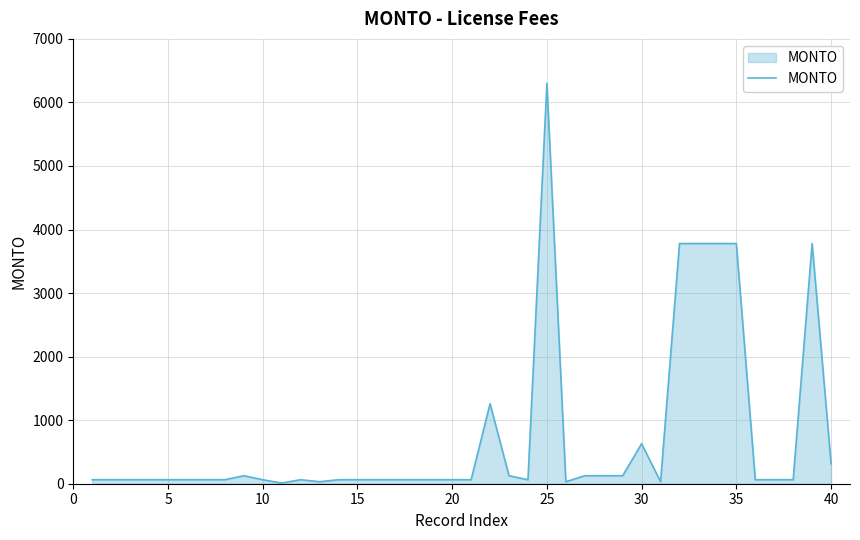

What is the greatest value displayed?

6300.0